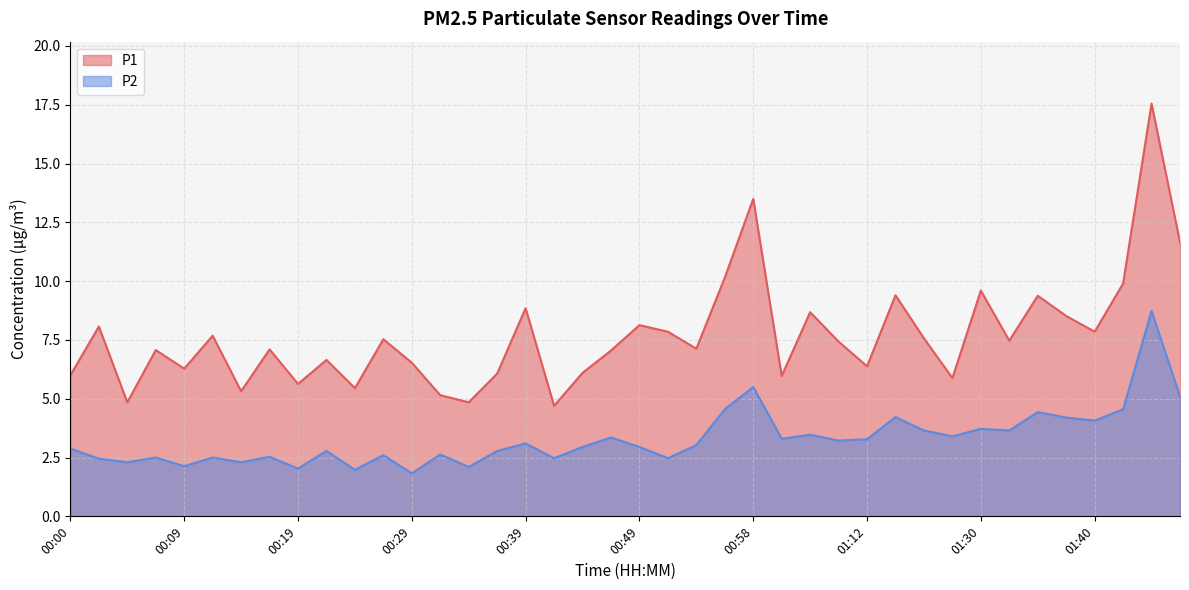

Where is the first local minimum for P1?

00:04